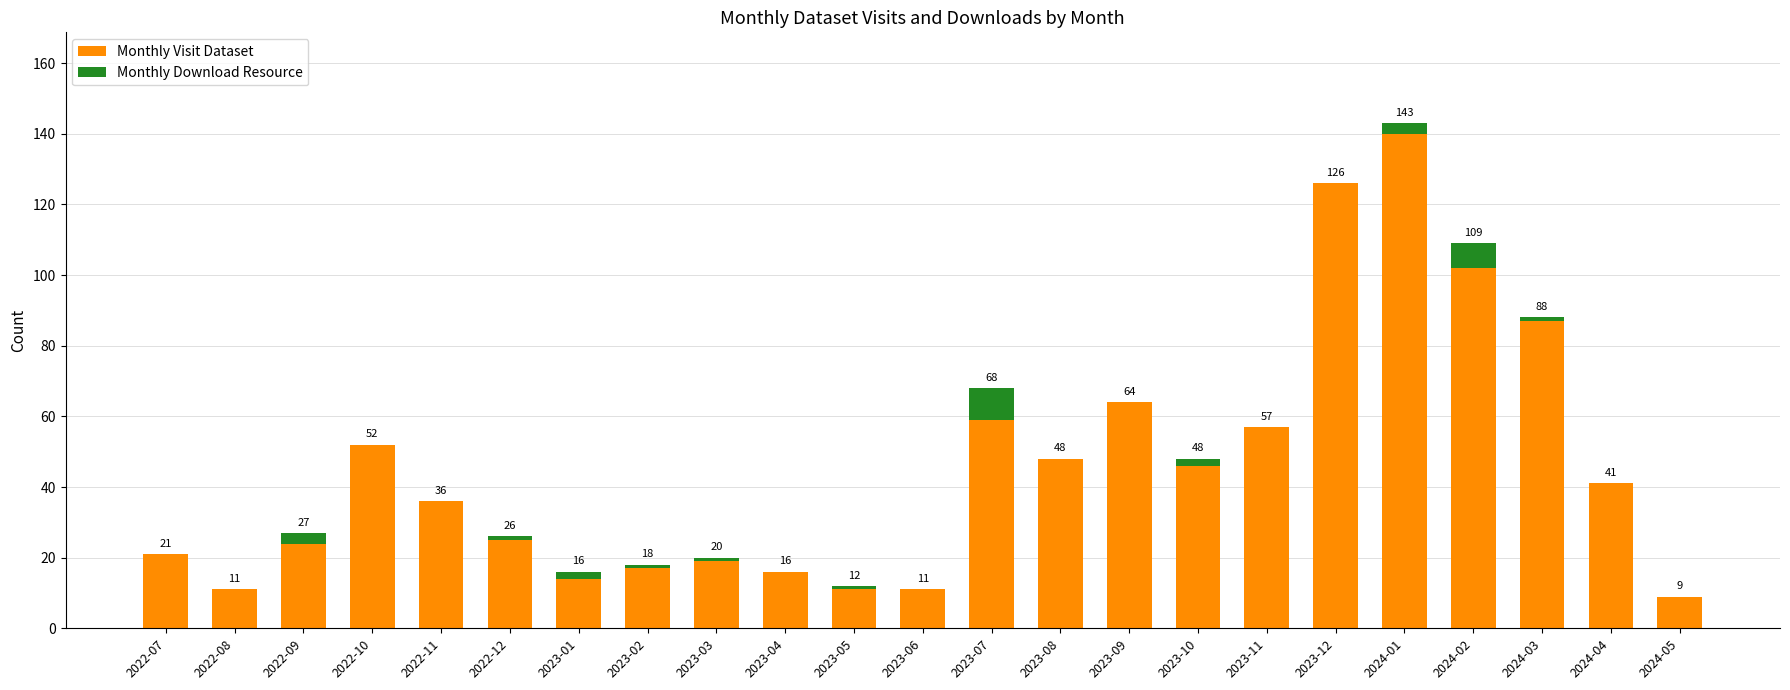

Which category has the highest value in the Monthly Visit Dataset series?

2024-01